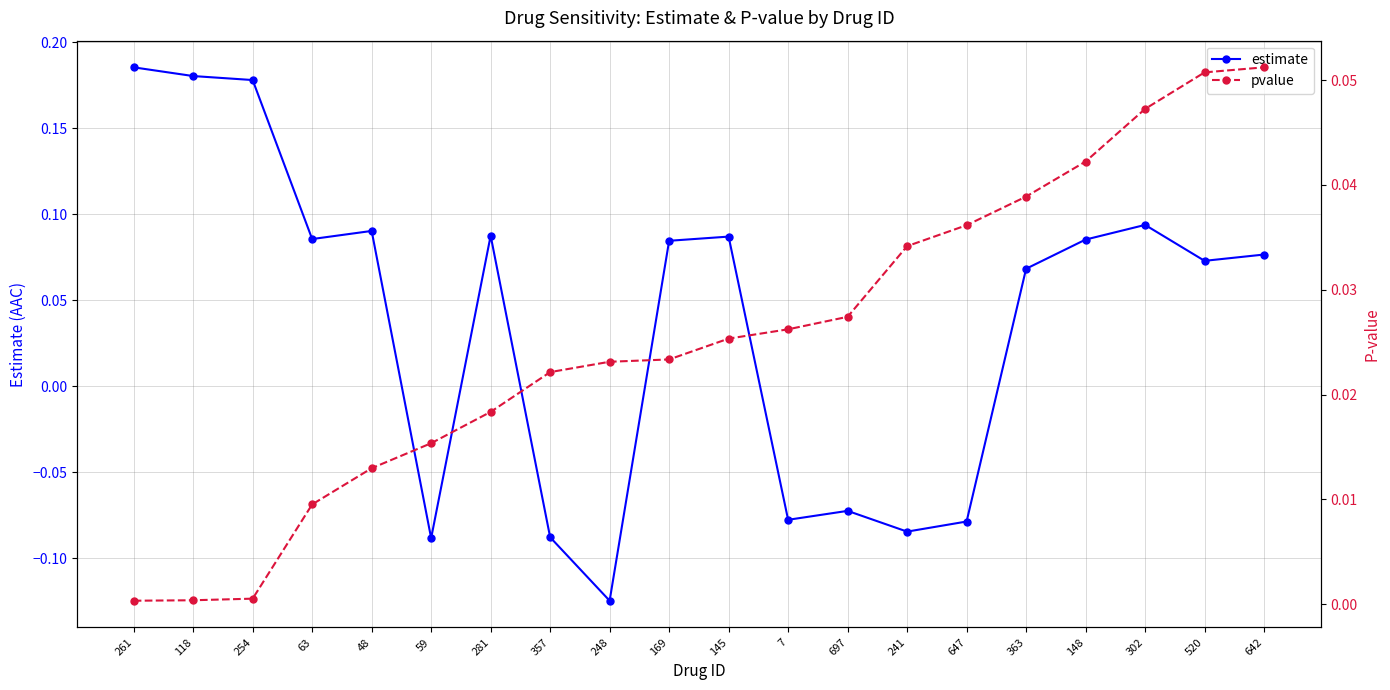

What is the sum of the pvalue values at 642 and 281?

0.1